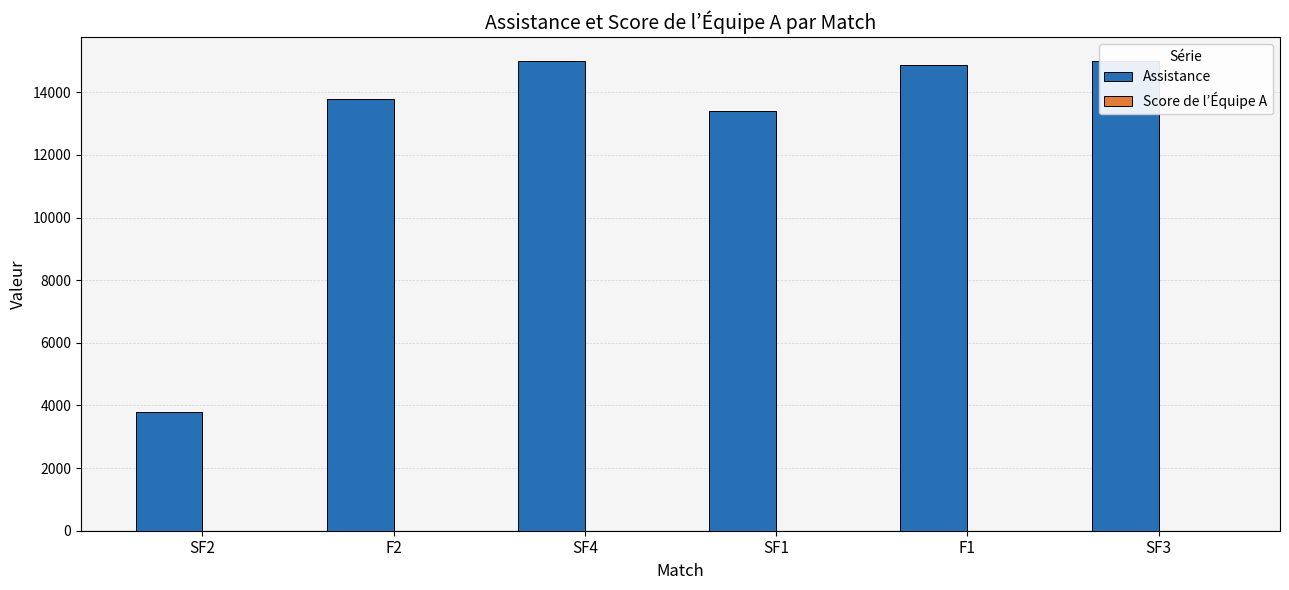

What is the difference between the maximum and minimum values in the Assistance series?

11239